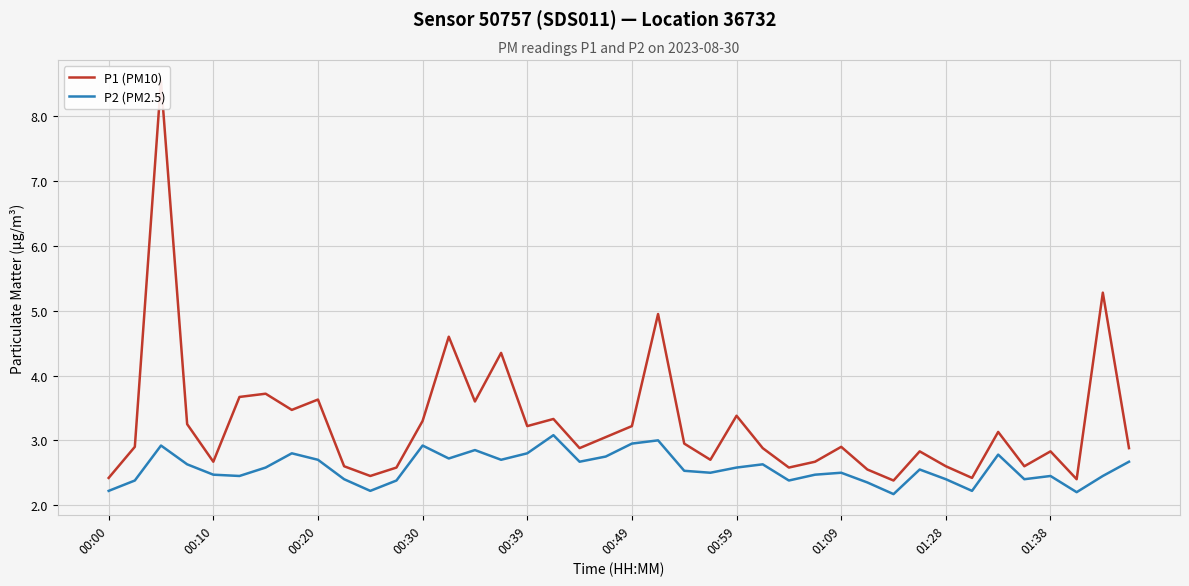

True or false: P1 (PM10) has more than 0 points higher than both neighbors.

True